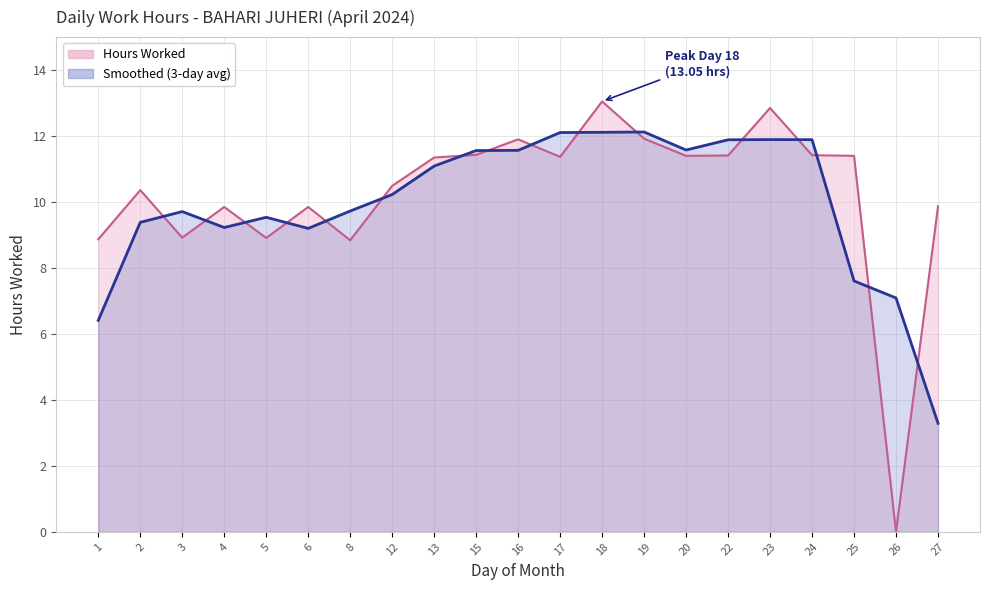

What is the value of the Smoothed (line) point at the 12th from the left?

12.1